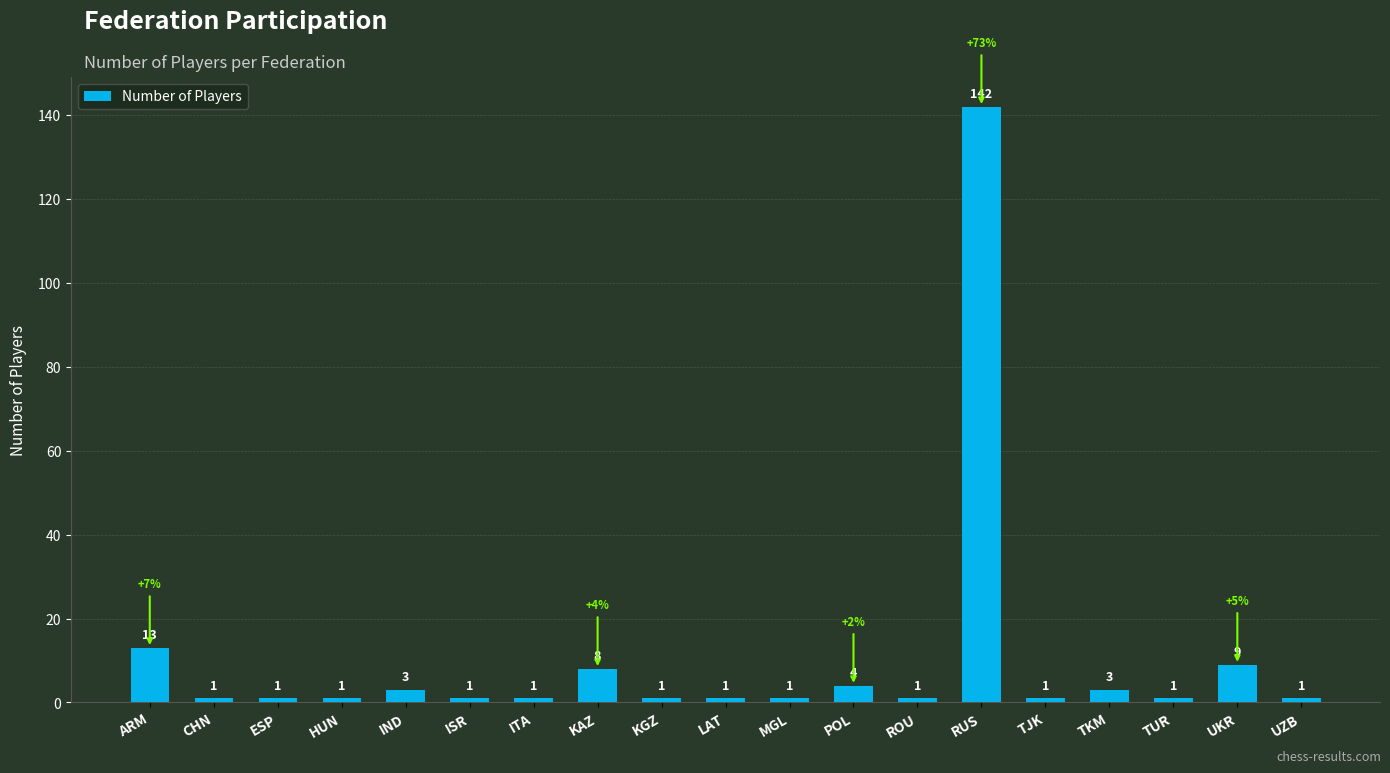

What is the smallest value displayed?

1